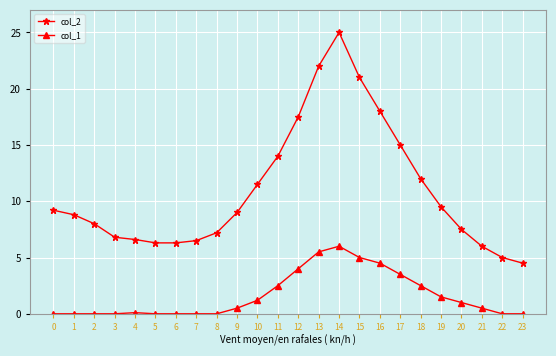

Which series has the widest spread of values?

col_2